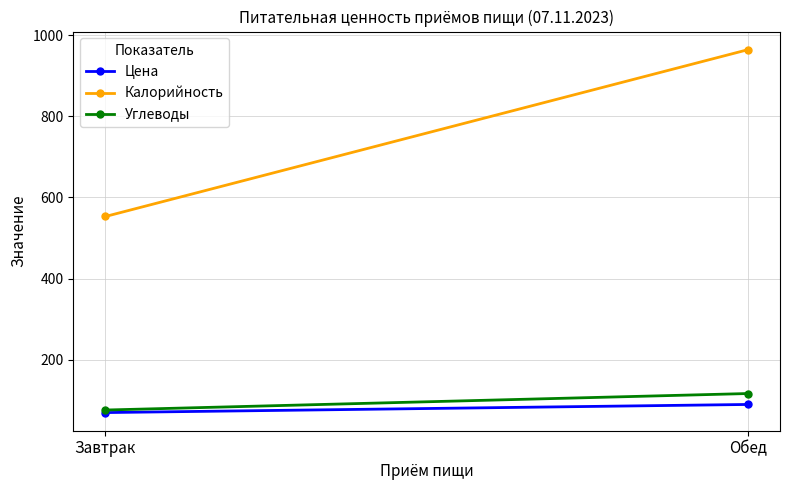

Reading left to right, what are all the values shown in this chart?

Цена: 70.0	90.0
Калорийность: 553.1	964.0
Углеводы: 76.3	116.9